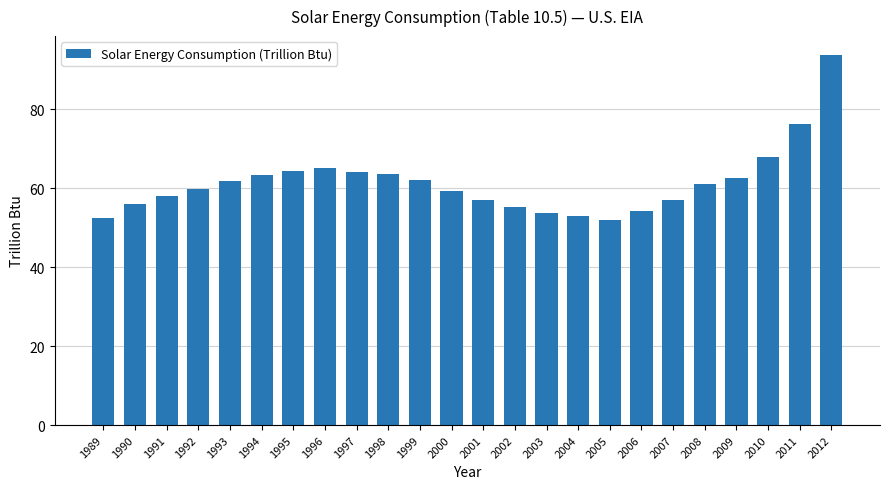

What is the ratio of the value at 2008 to the value at 1990?

1.1